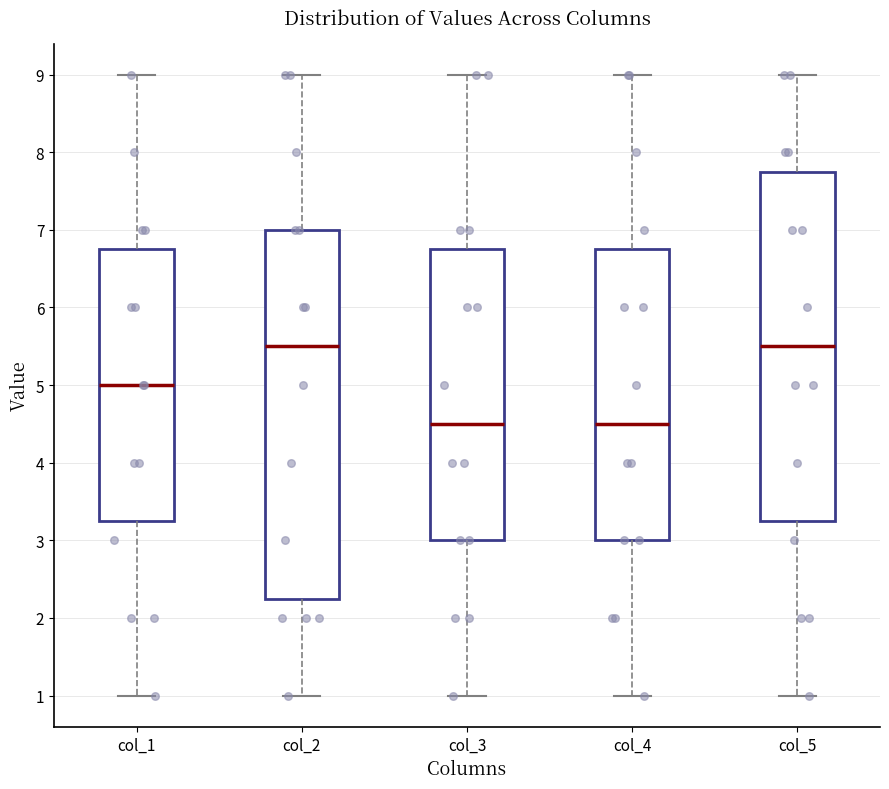

Which box is the tallest, from its lower edge to its upper edge?

col_2